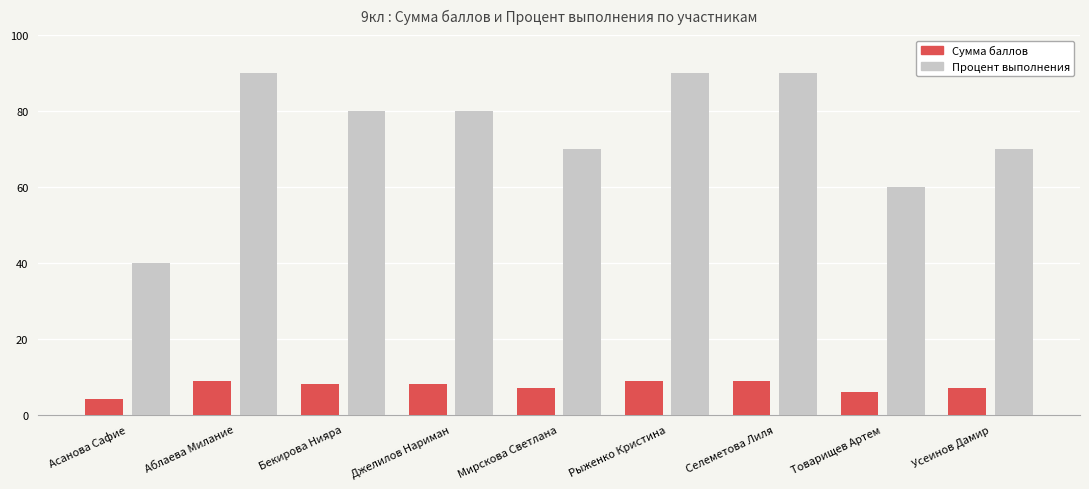

Which series has the largest total across all categories?

Процент выполнения